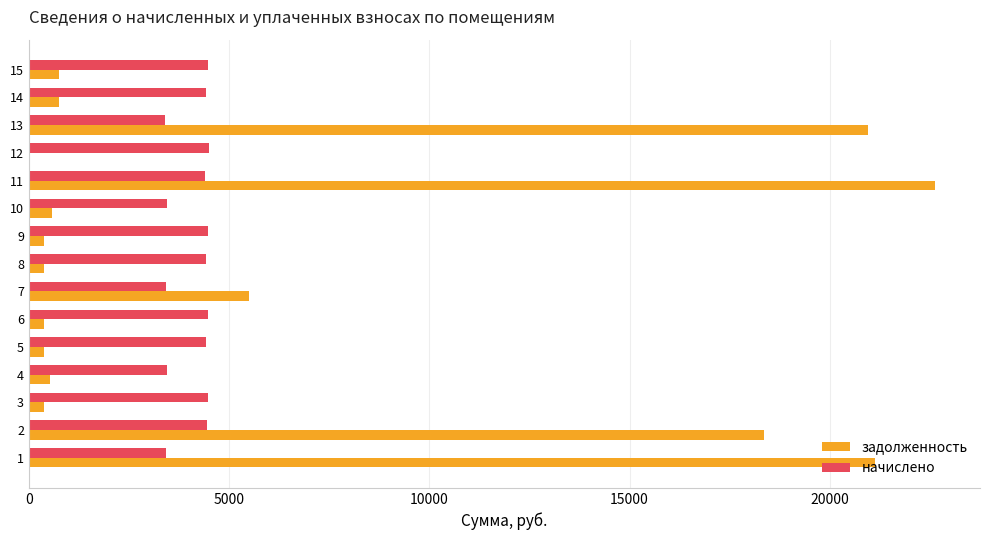

What is the sum of all начислено values?

61654.7